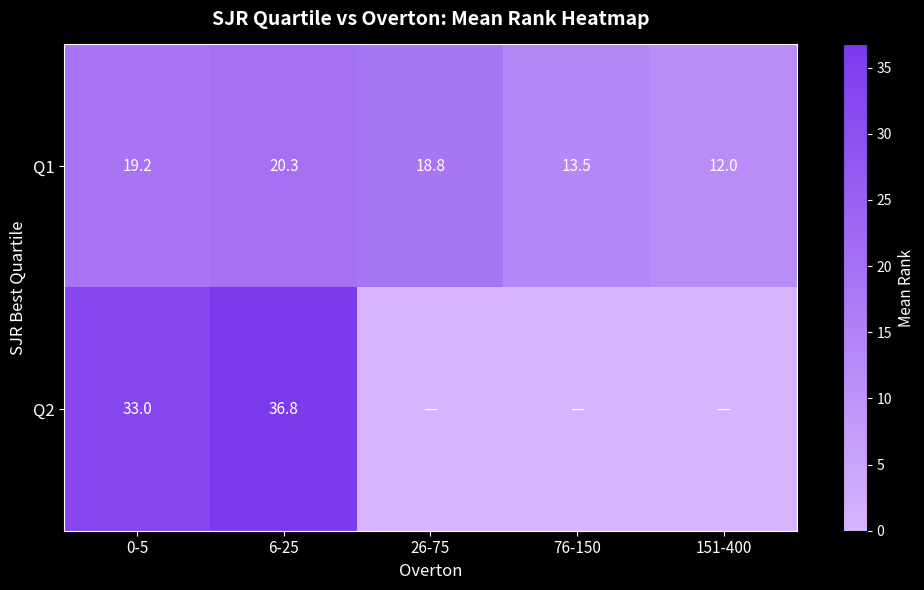

What is the spread (max minus min) of values at 6-25?

16.5